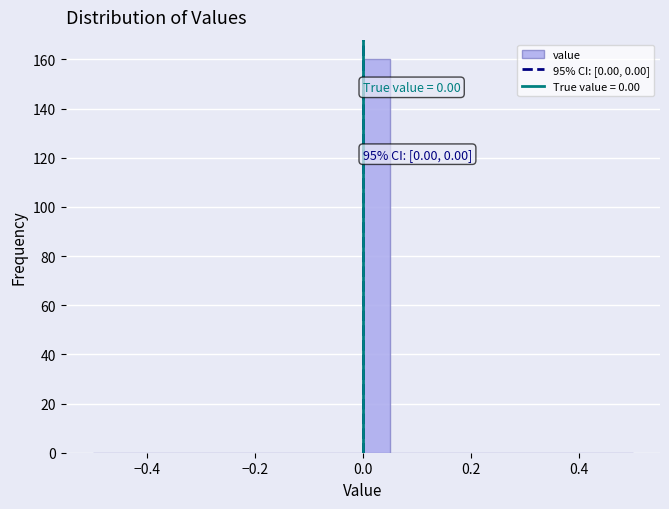

Read against the x-axis, roughly where is the centre of the tallest bar?

0.02